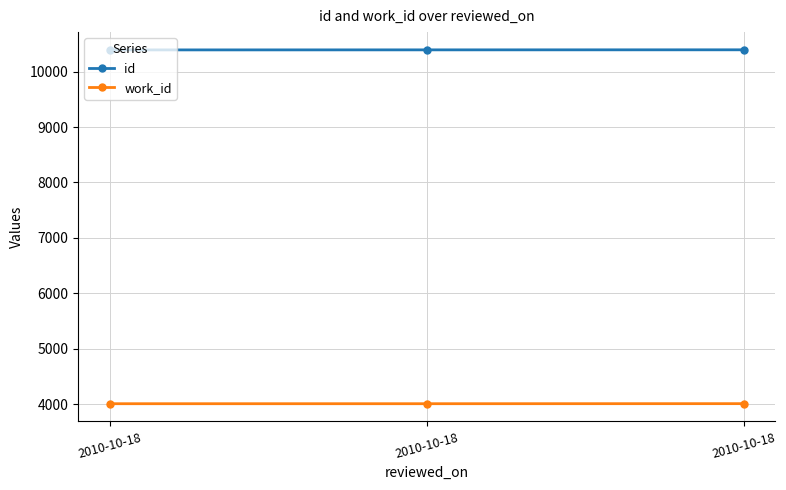

What is the difference between the id values at 2010-10-18 and 2010-10-18?

2